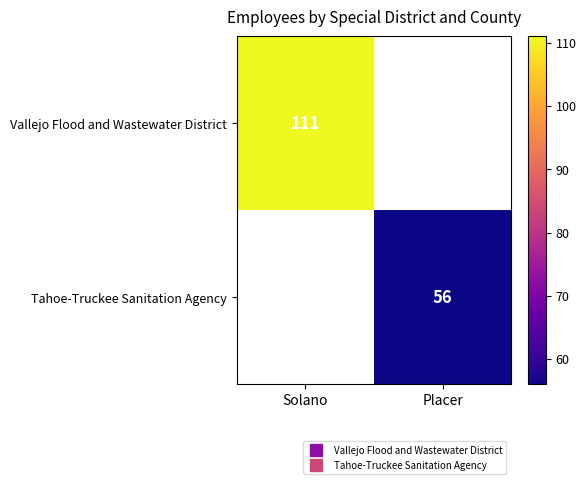

Rank the categories by Tahoe-Truckee Sanitation Agency value from highest to lowest.

Solano, Placer